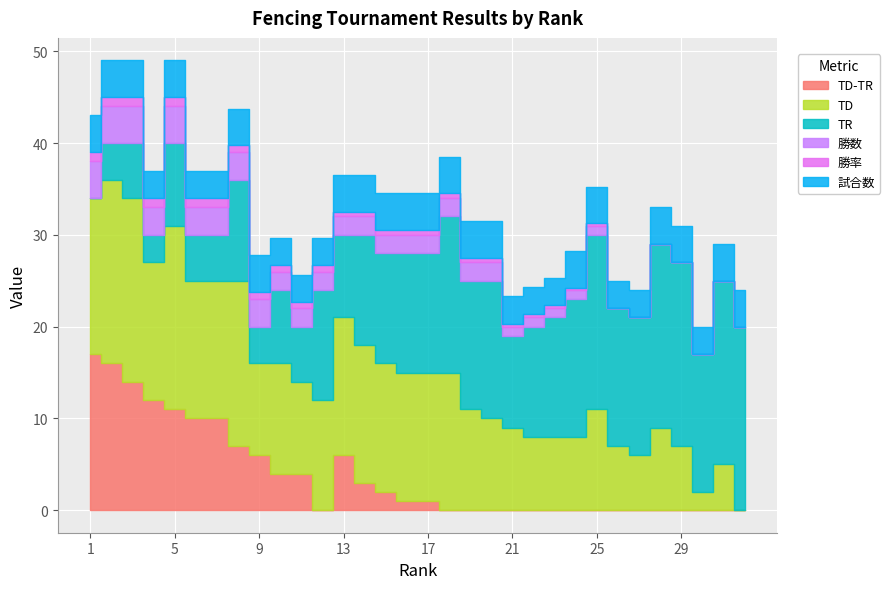

How many lines are shown in the chart?

6